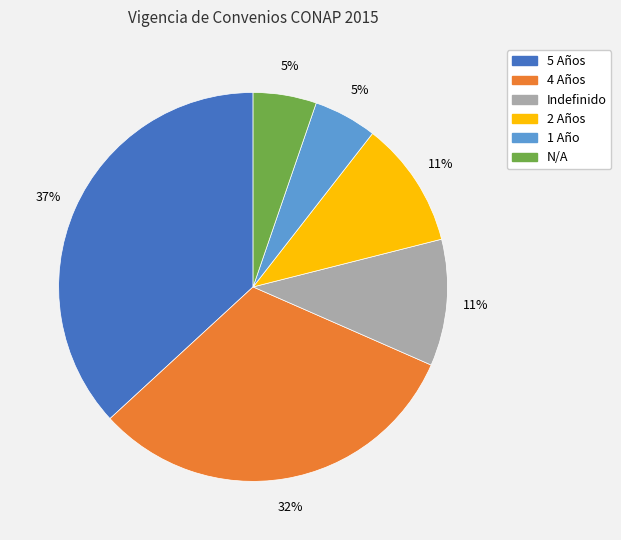

To the nearest percent, what is the average slice percentage?

17%